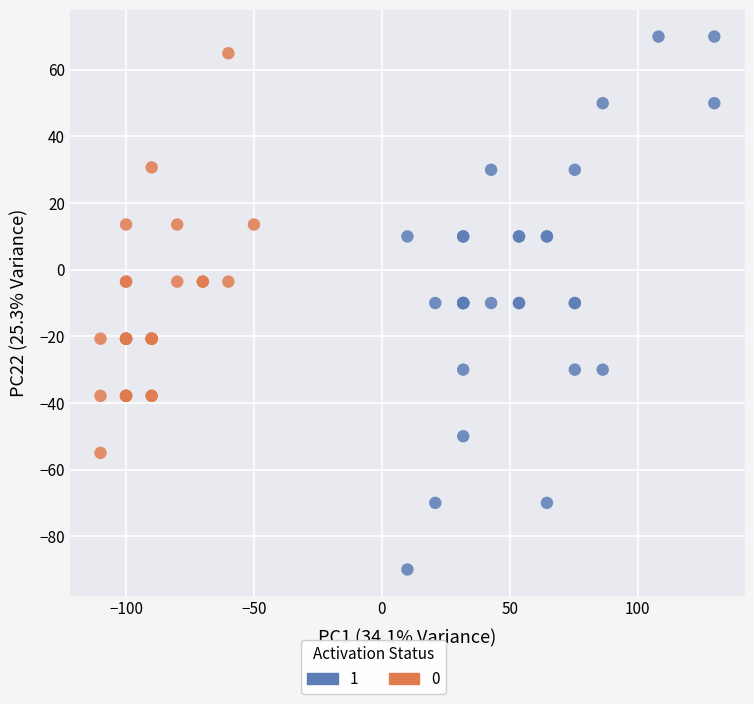

What are all the series names shown in the legend?

1, 0